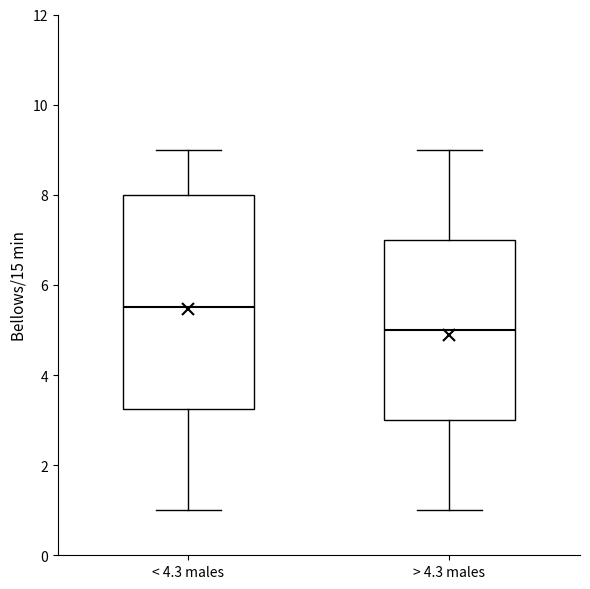

Which box is the tallest, from its lower edge to its upper edge?

< 4.3 males